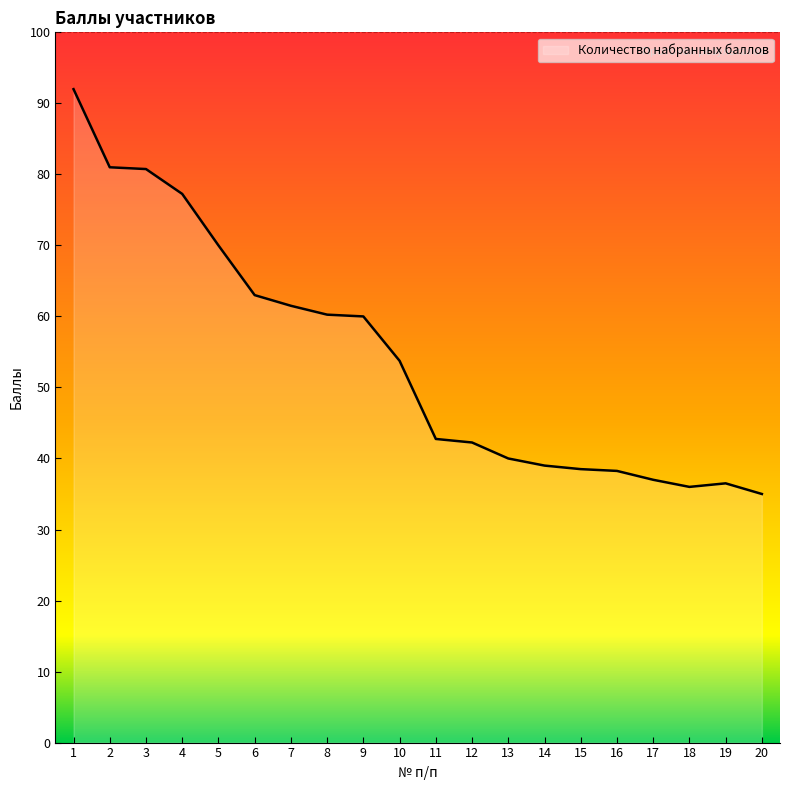

At which label is the value closest to 63?

6